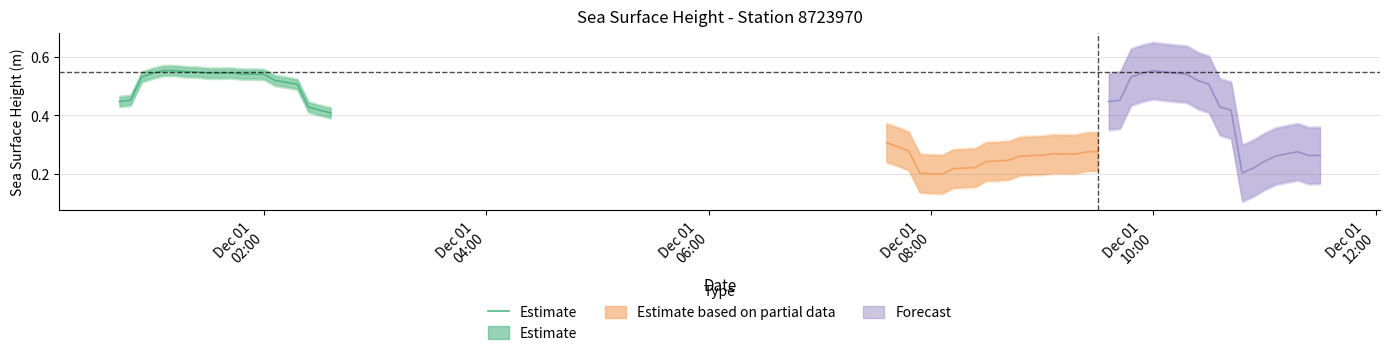

Which category has the highest value across all series?

Dec 01
10:00